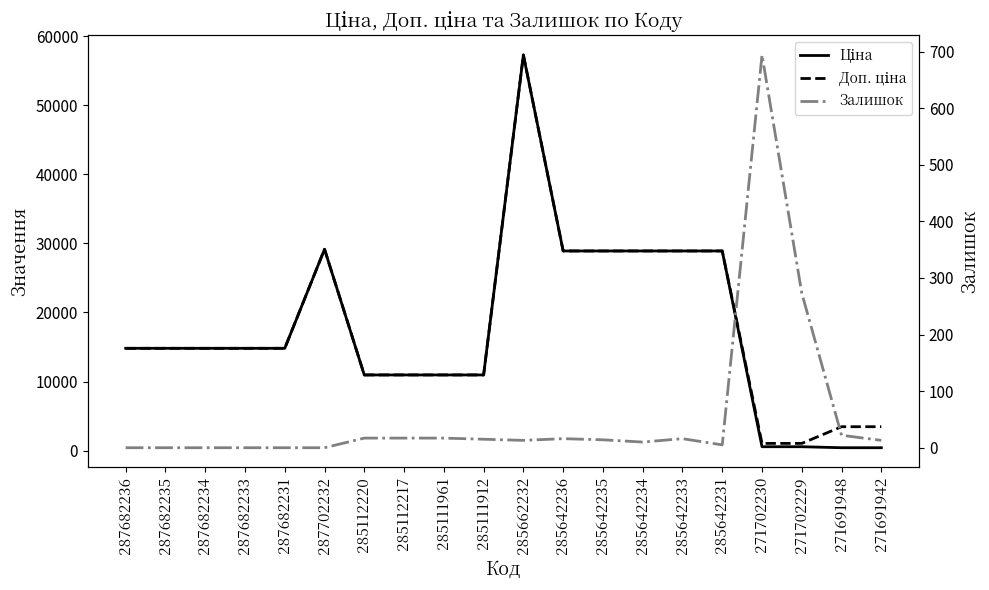

How many lines are shown in the chart?

3